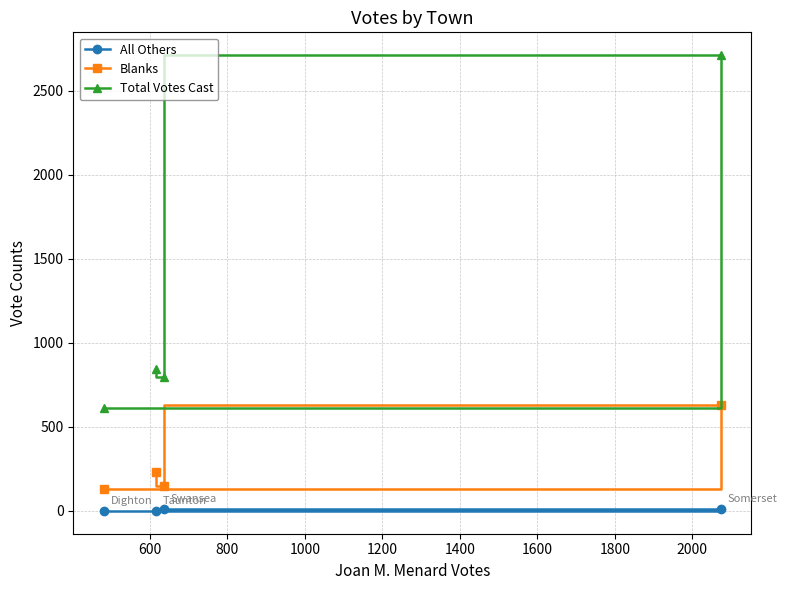

What is the maximum value for Blanks?

628